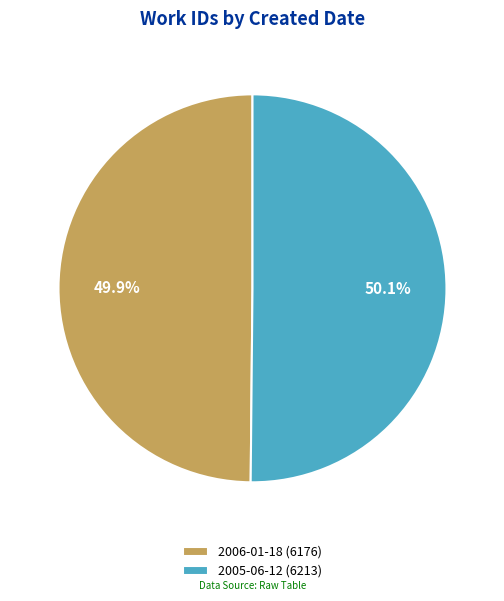

True or false: 2005-06-12 accounts for 50% of the total.

True